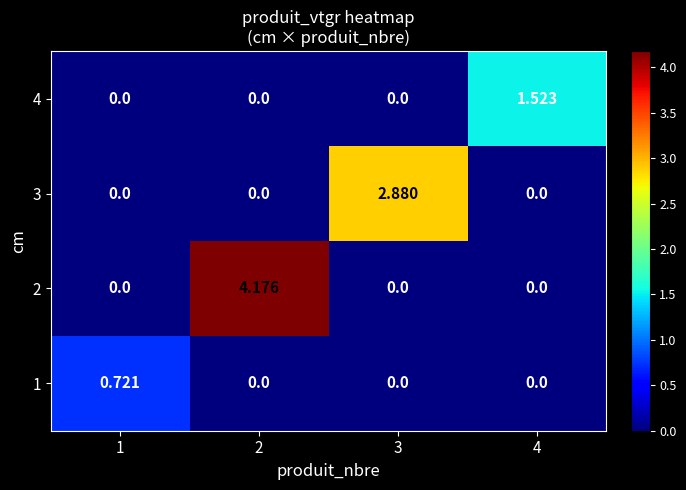

How many values in 2 are above zero?

1